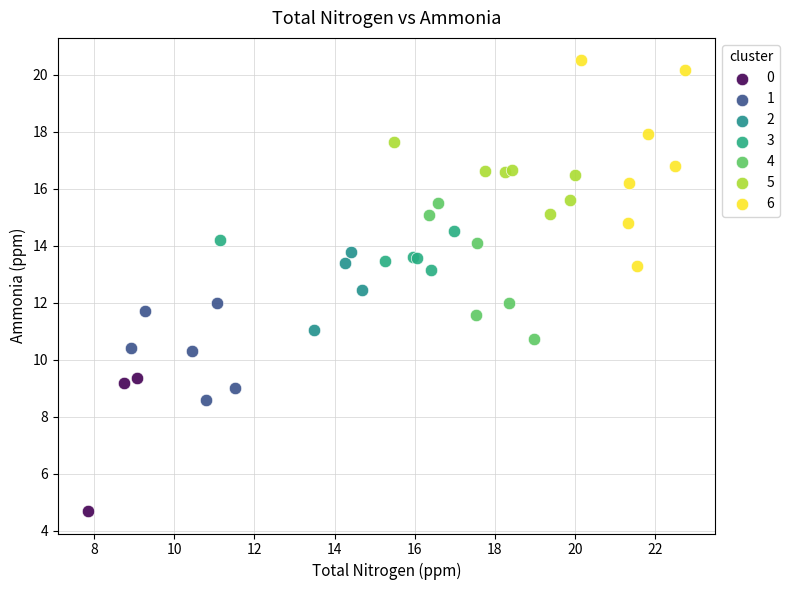

Which series reaches the maximum Y coordinate?

6